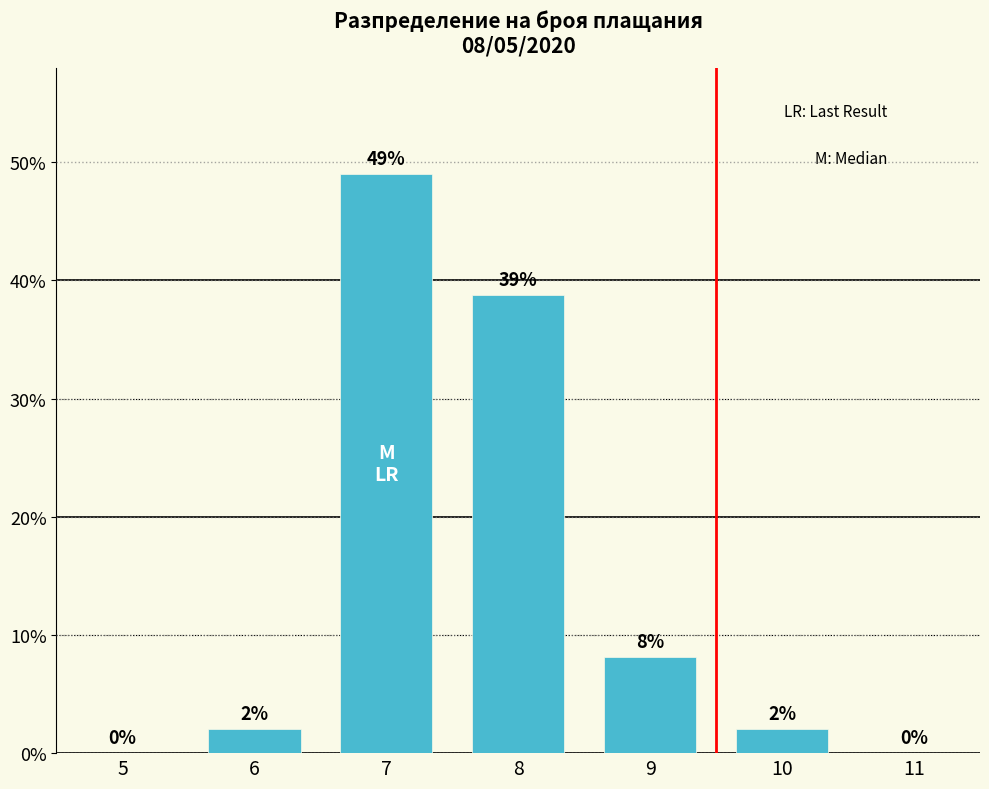

What is the sum of the values at 6 and 11?

2.0